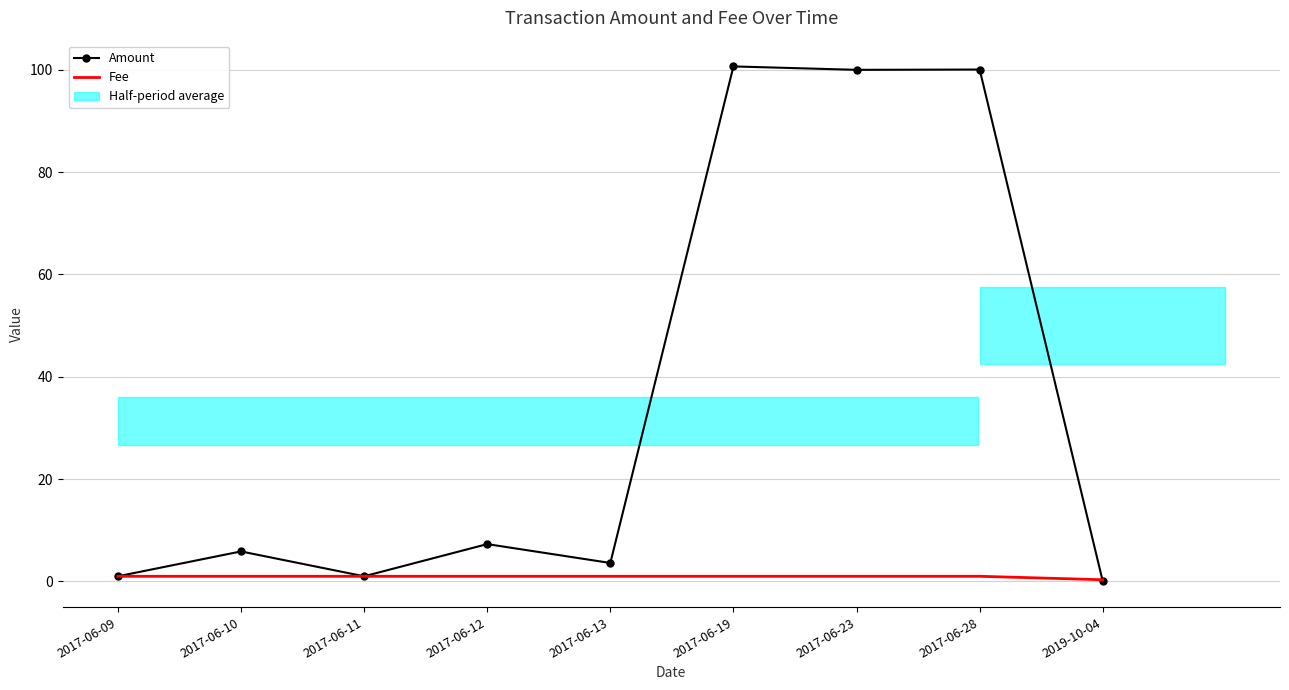

What is the difference between the highest and lowest values at 2019-10-04?

0.3